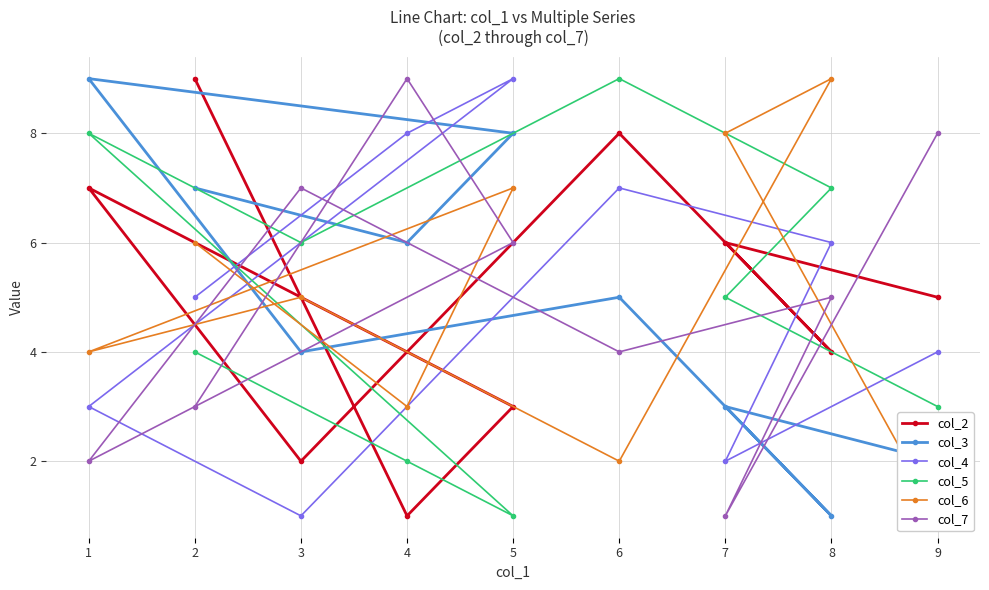

True or false: col_7 has more than 1 interior local peaks.

True